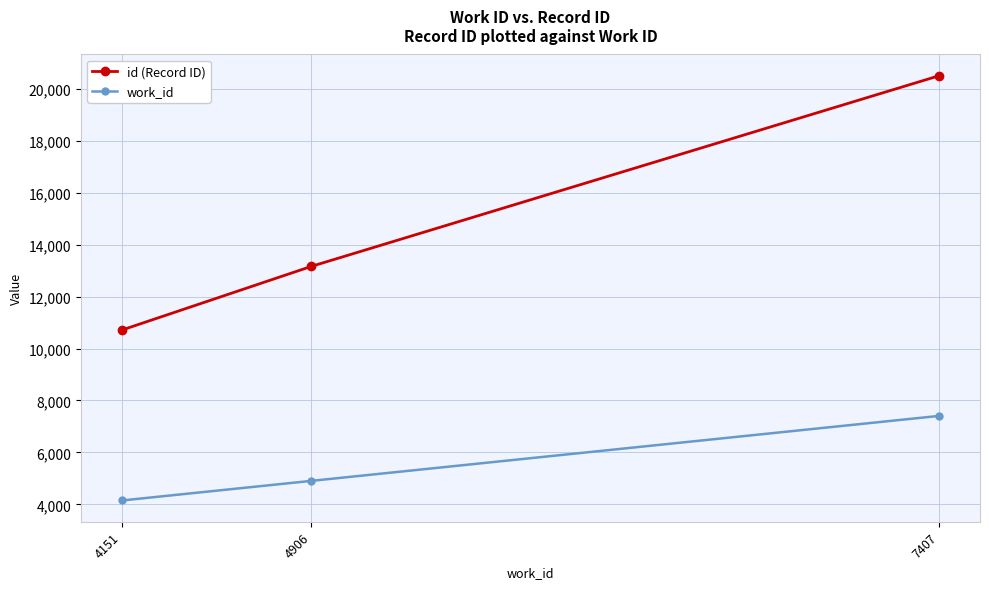

Is it true that work_id equals 3321 at 7407?

False